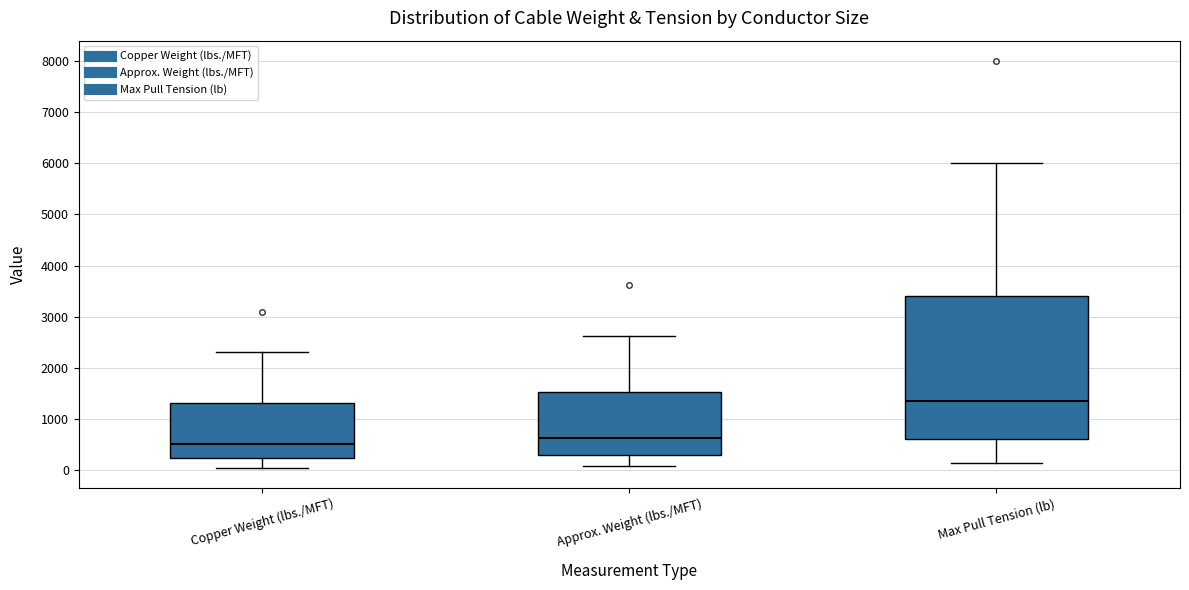

Which box is the tallest, from its lower edge to its upper edge?

Max Pull Tension (lb)